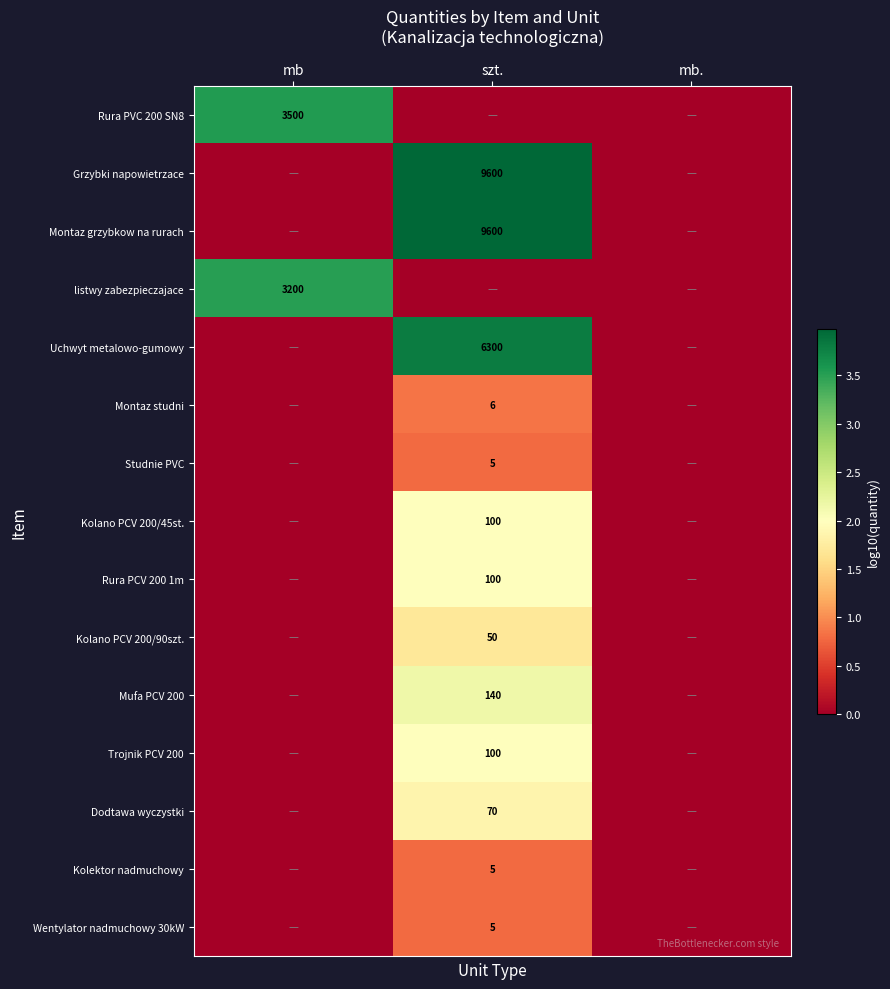

True or false: Studnie PVC has a value of 2 at szt..

False